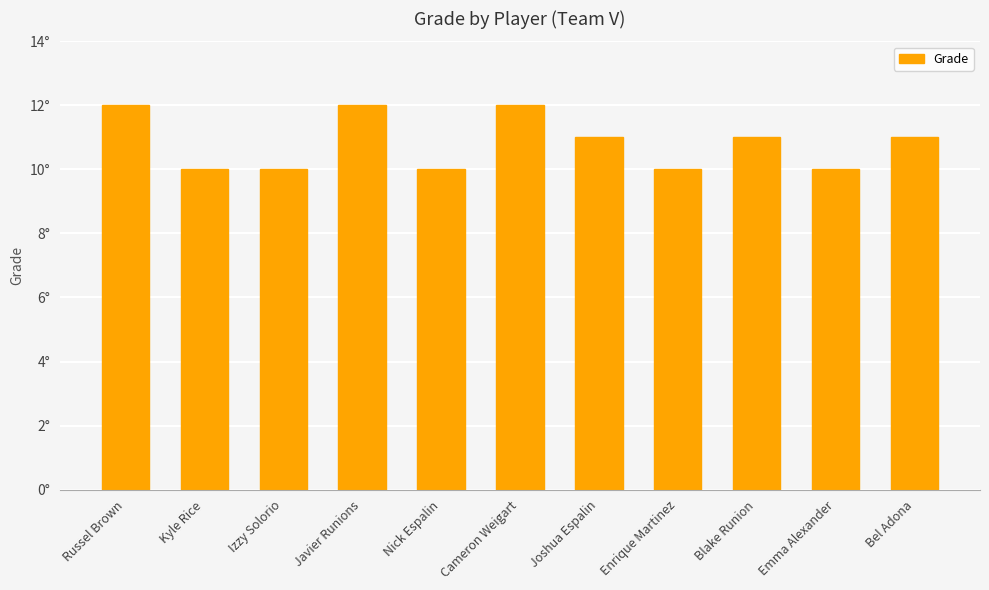

List the labels in order of value, largest first.

Russel Brown, Javier Runions, Cameron Weigart, Joshua Espalin, Blake Runion, Bel Adona, Kyle Rice, Izzy Solorio, Nick Espalin, Enrique Martinez, Emma Alexander